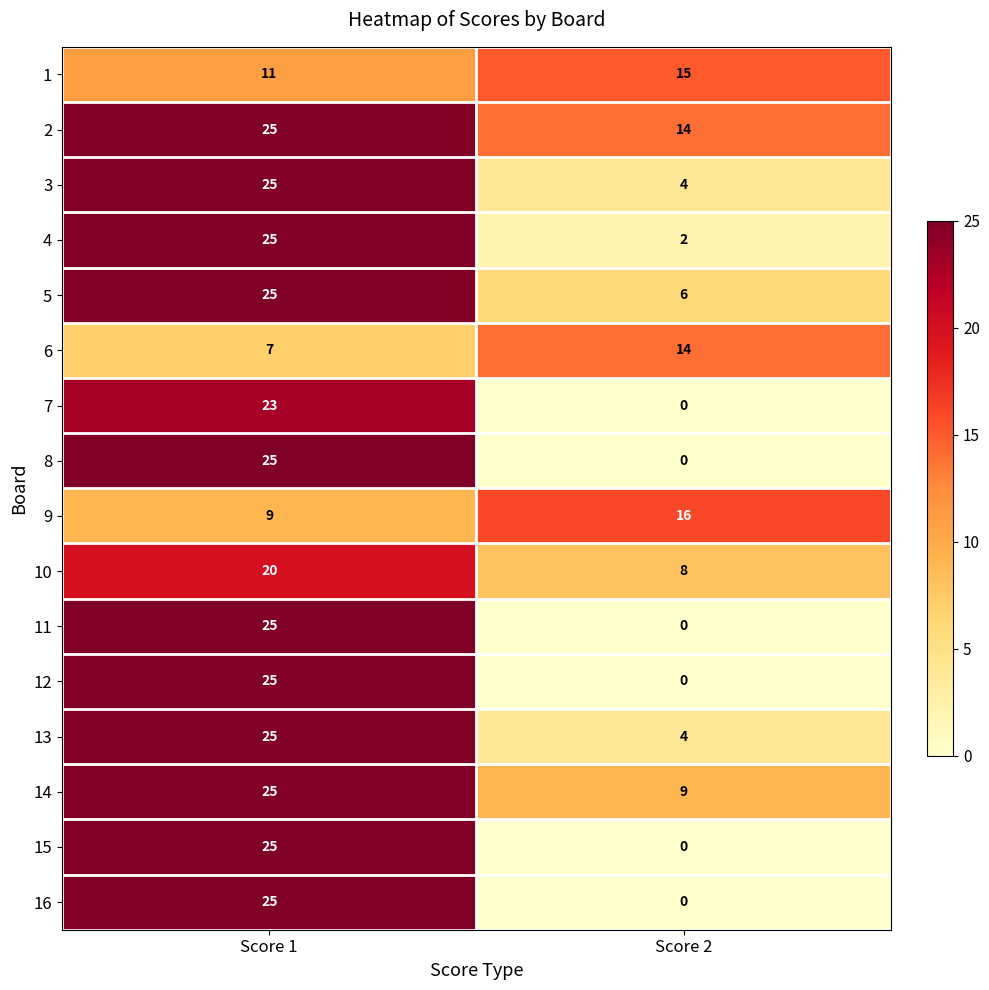

Rank the categories by 3 value from lowest to highest.

Score 2, Score 1